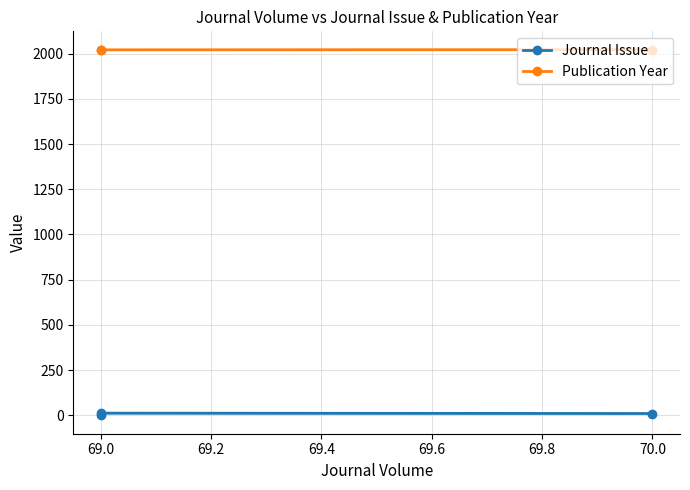

Read the Publication Year value at 69.0.

2021